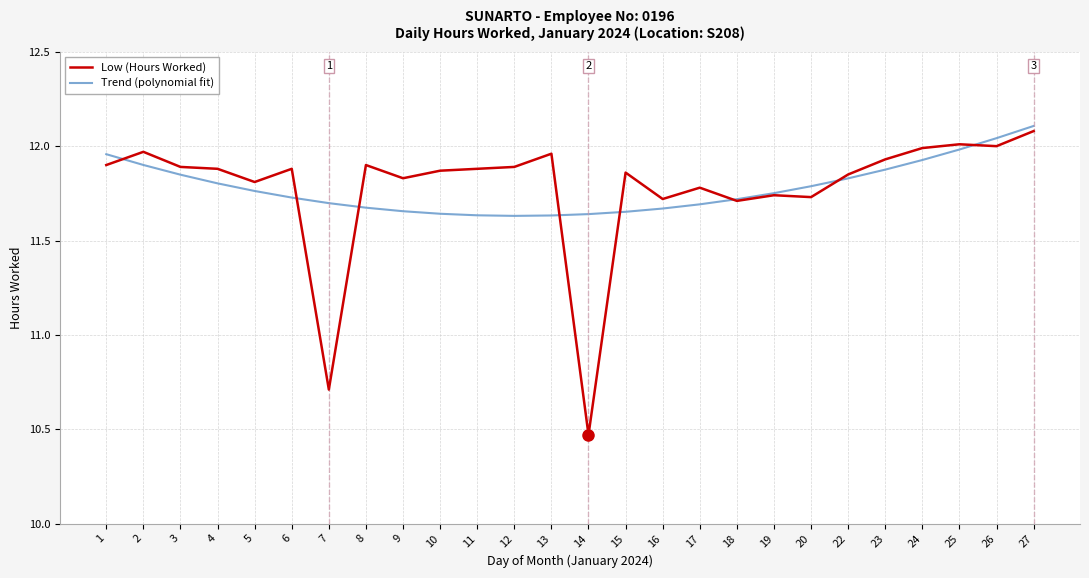

At which category does the chart reach its minimum across all series?

14